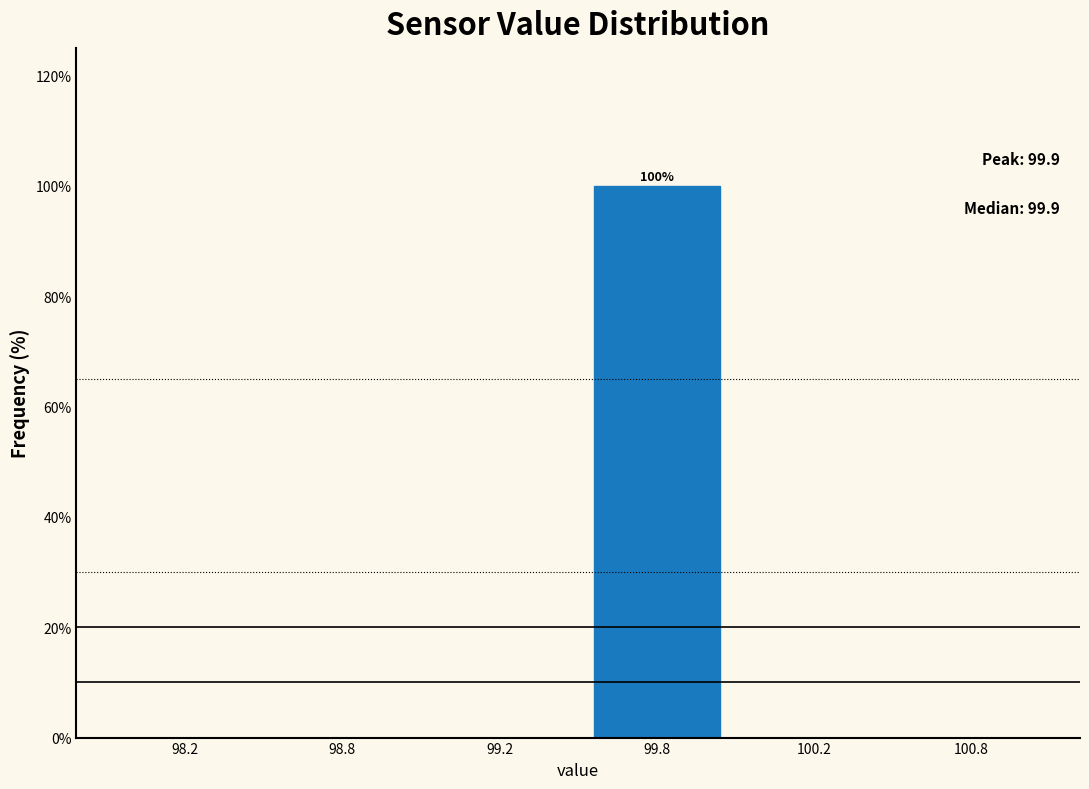

Reading left to right, list all the values displayed in this chart.

98.2=0	98.8=0	99.2=0	99.8=100	100.2=0	100.8=0